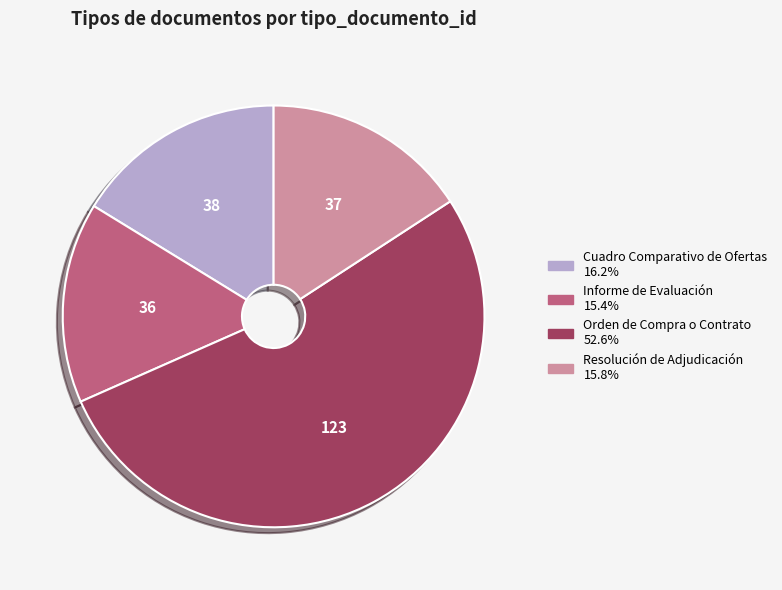

Approximately how many times larger is the value at Informe de Evaluación compared to Cuadro Comparativo de Ofertas?

0.9